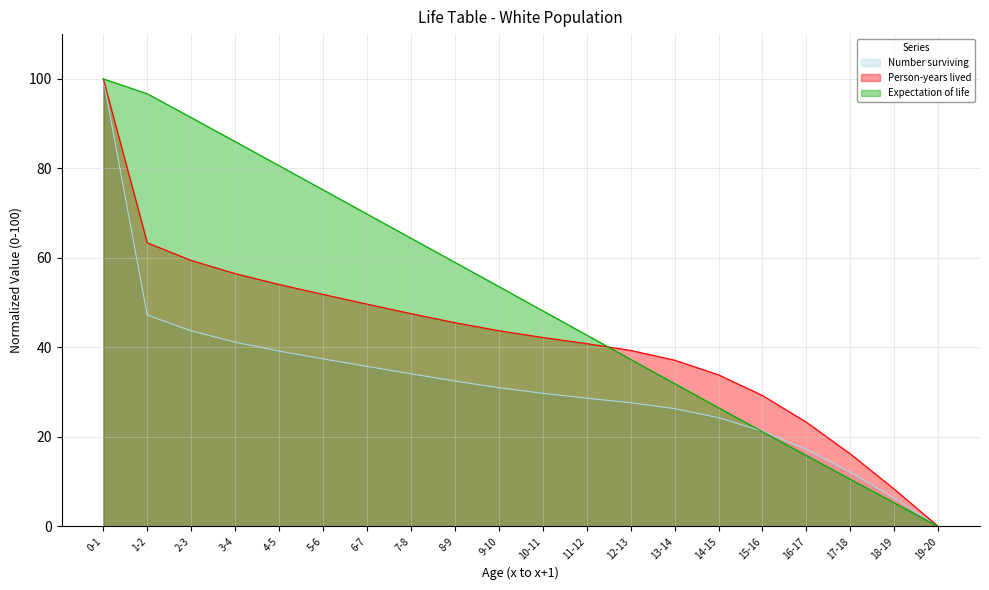

Which has a higher value, 17-18 or 7-8?

7-8